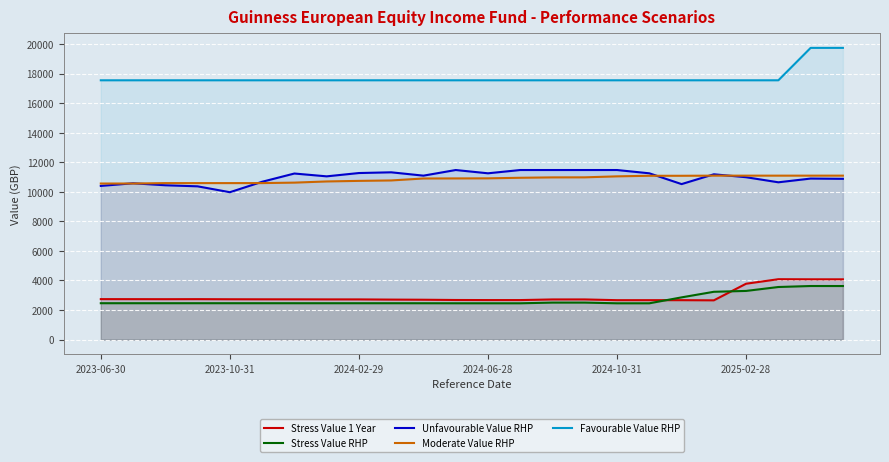

True or false: Favourable Value RHP and Stress Value RHP intersect in this chart.

False